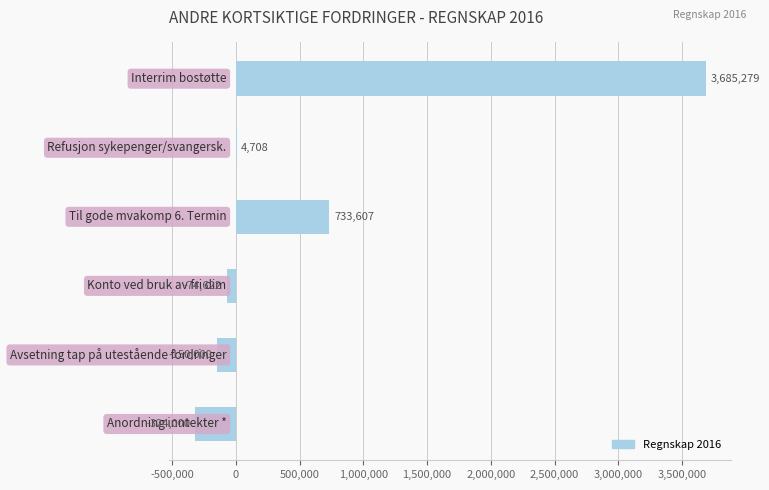

What is the greatest value displayed?

3685279.0